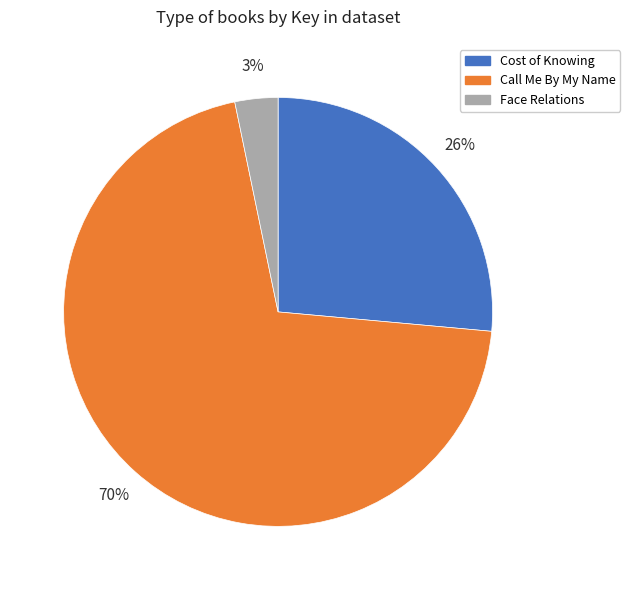

To the nearest percent, what is the average slice percentage?

33%